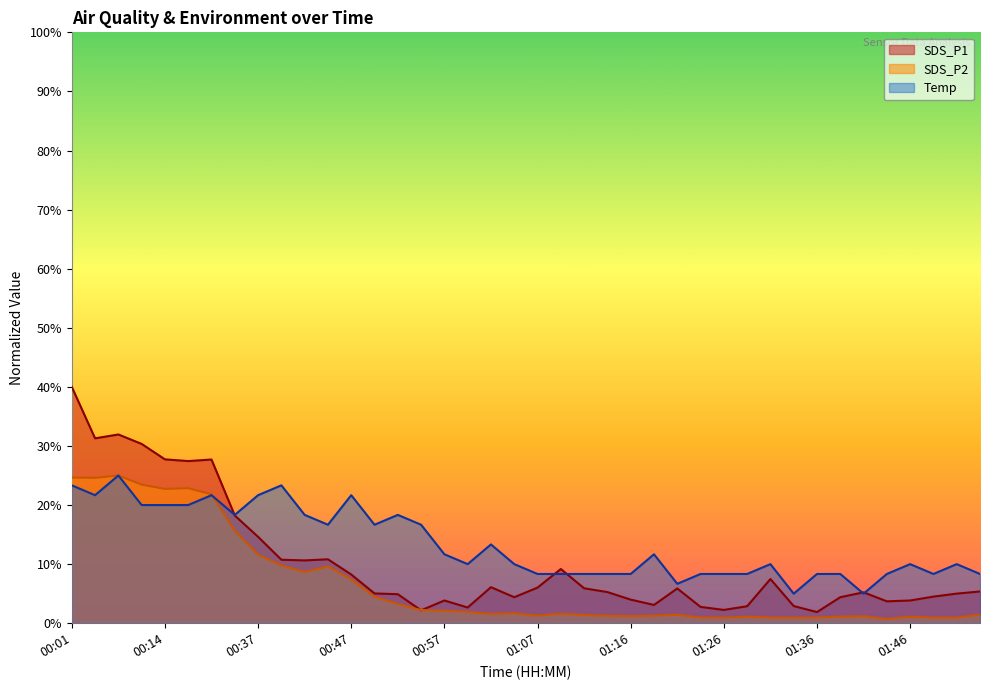

Which has a higher value, 00:30 or 00:19?

00:30